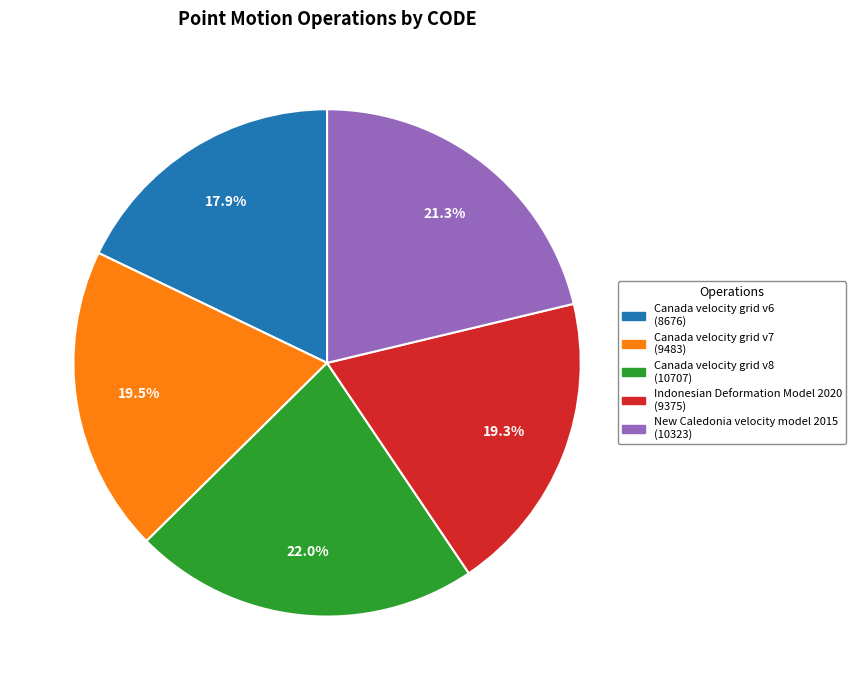

Approximately how many times larger is the value at Indonesian Deformation Model 2020 compared to Canada velocity grid v6?

1.1